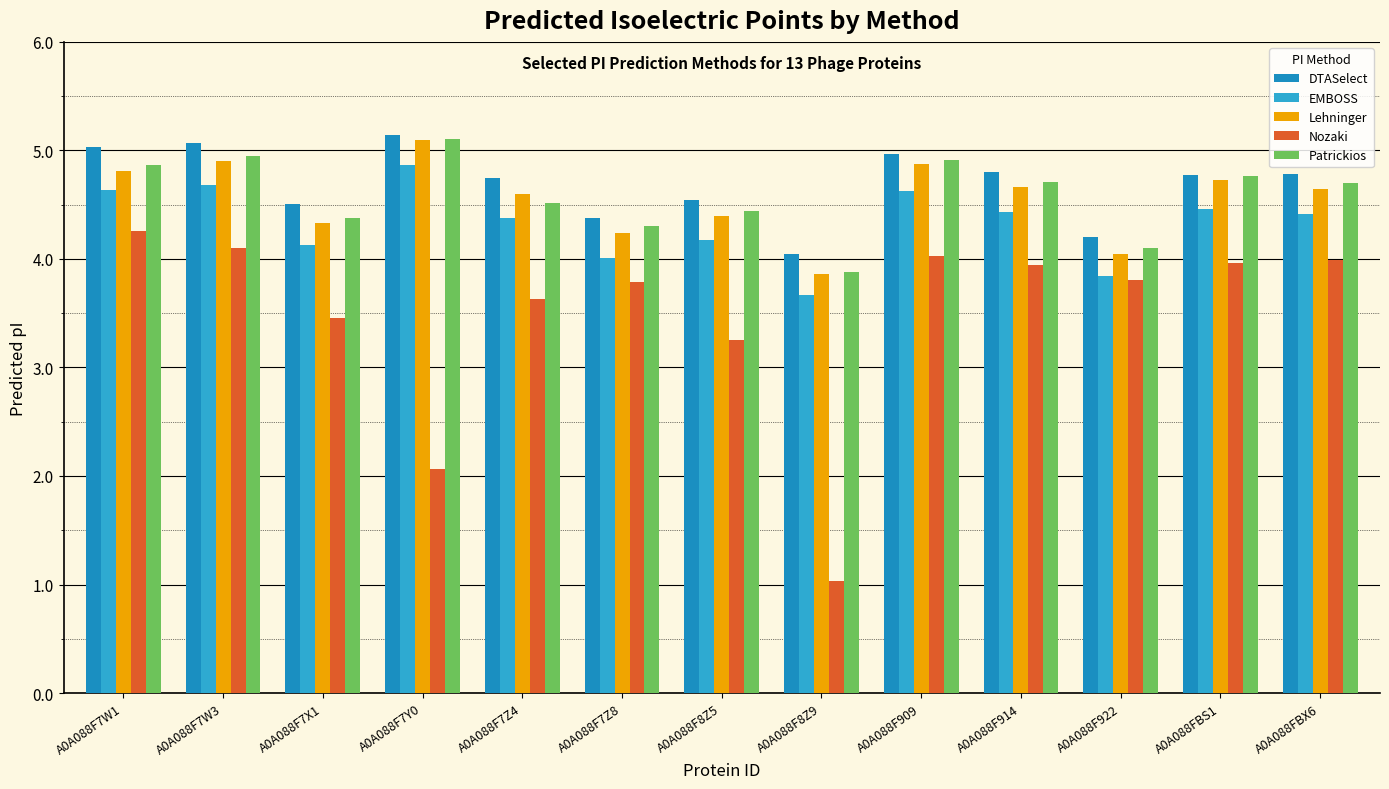

Read the DTASelect value at A0A088F7Y0.

5.1